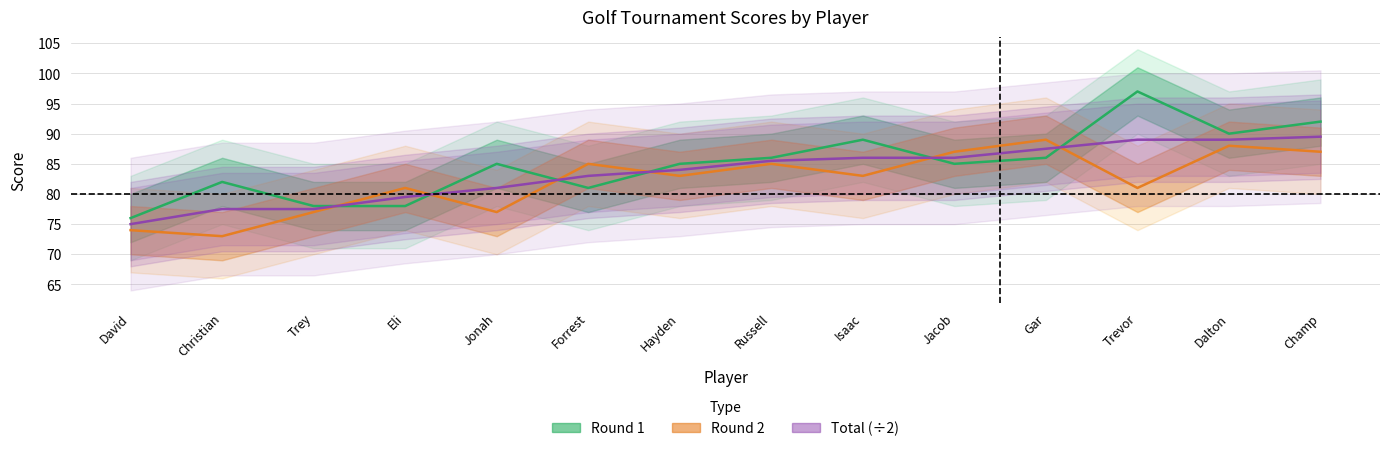

True or false: Round 2 and Round 1 intersect in this chart.

True